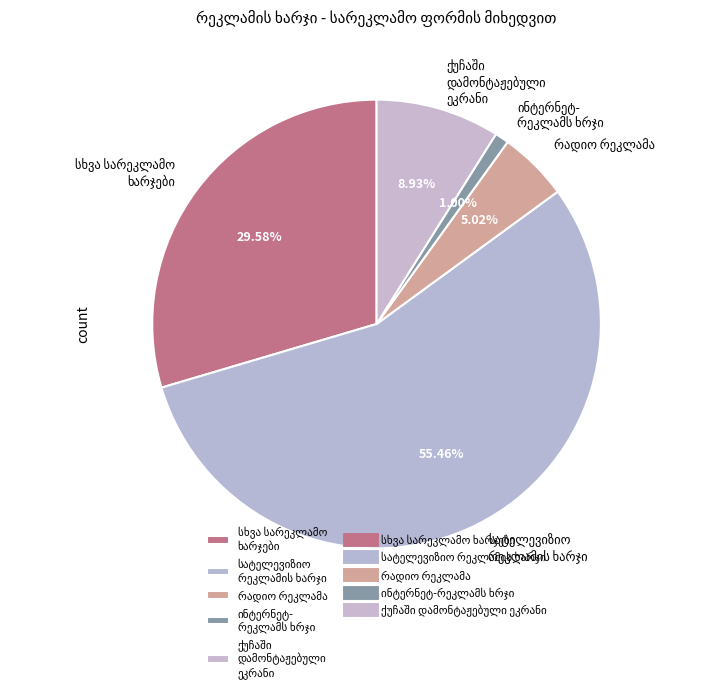

Count the number of slices in the pie.

5